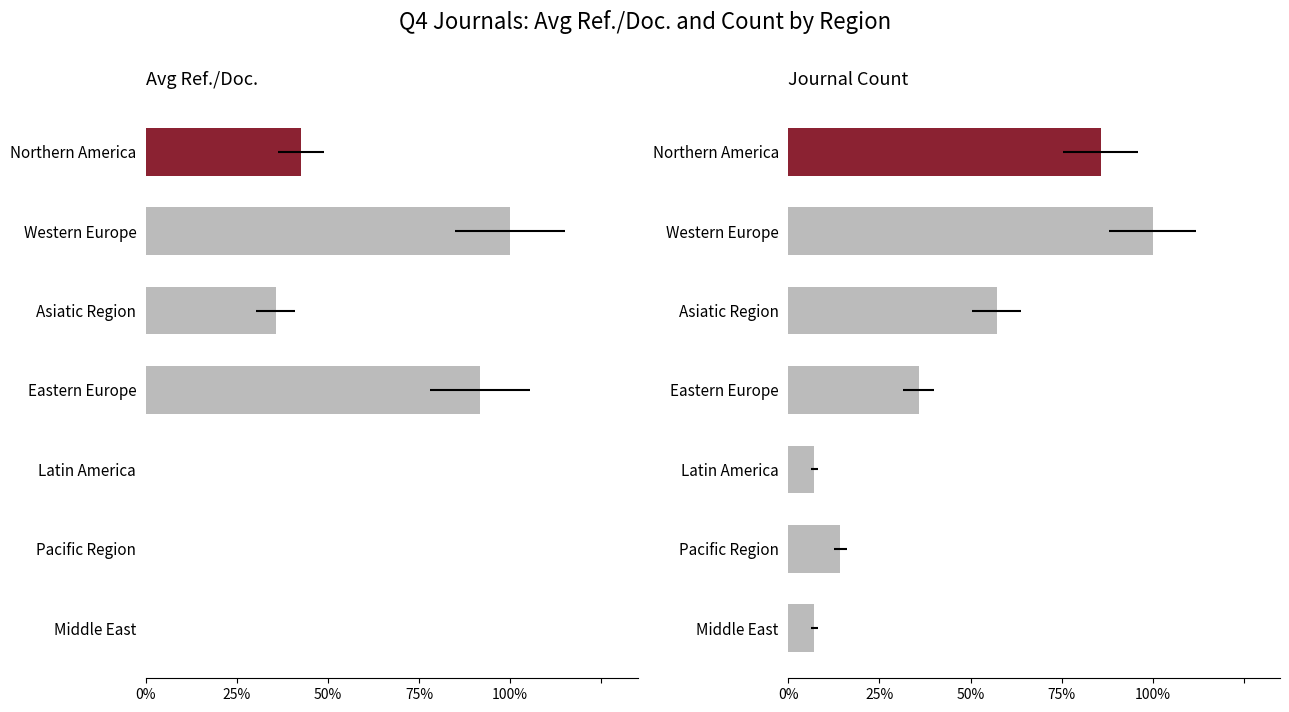

How many data points does each series have?

7